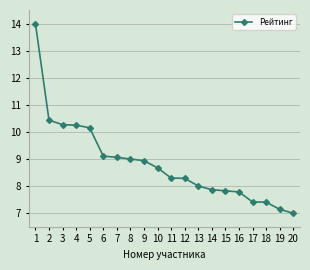

Where does the data first go above 8?

1